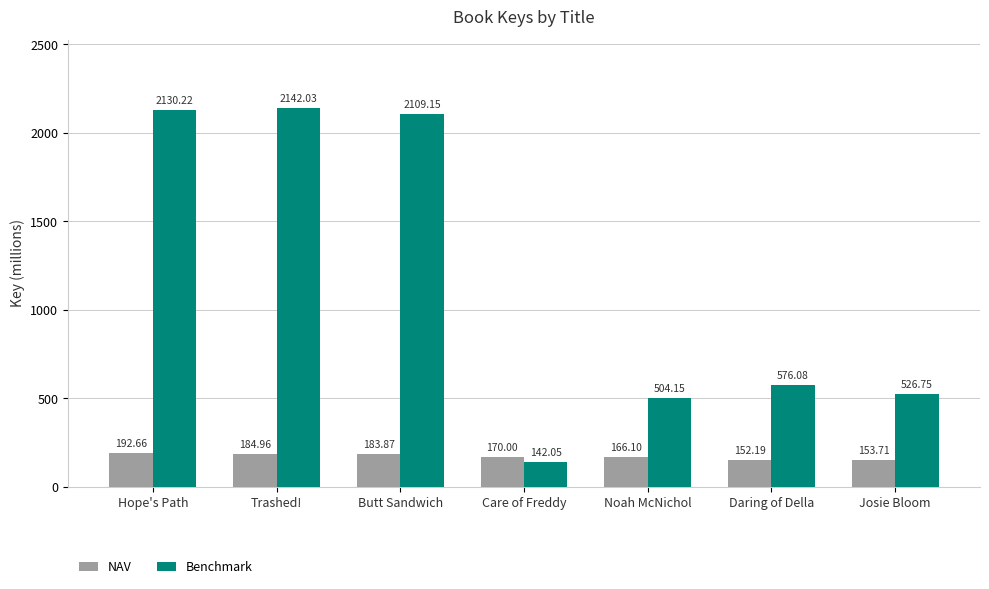

List the labels in order of NAV value, largest first.

Hope's Path, Trashed!, Butt Sandwich, Care of Freddy, Noah McNichol, Josie Bloom, Daring of Della